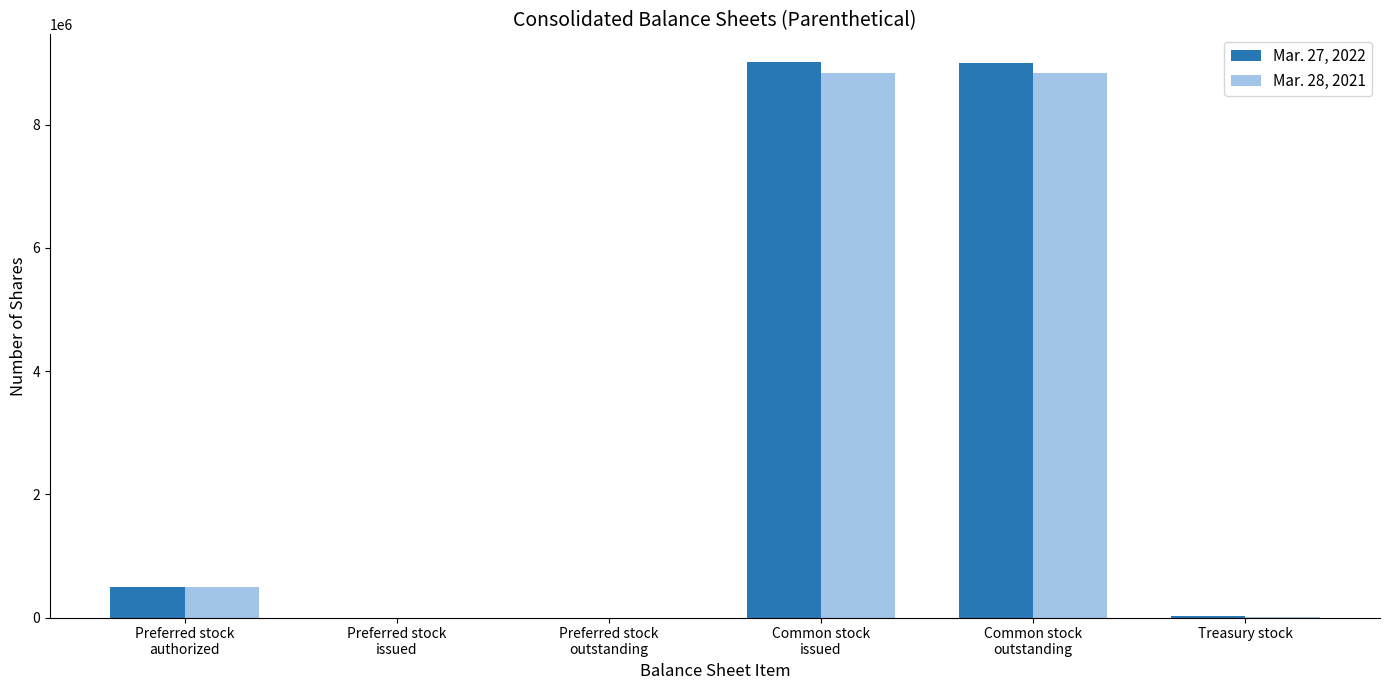

How many groups of bars are there?

6